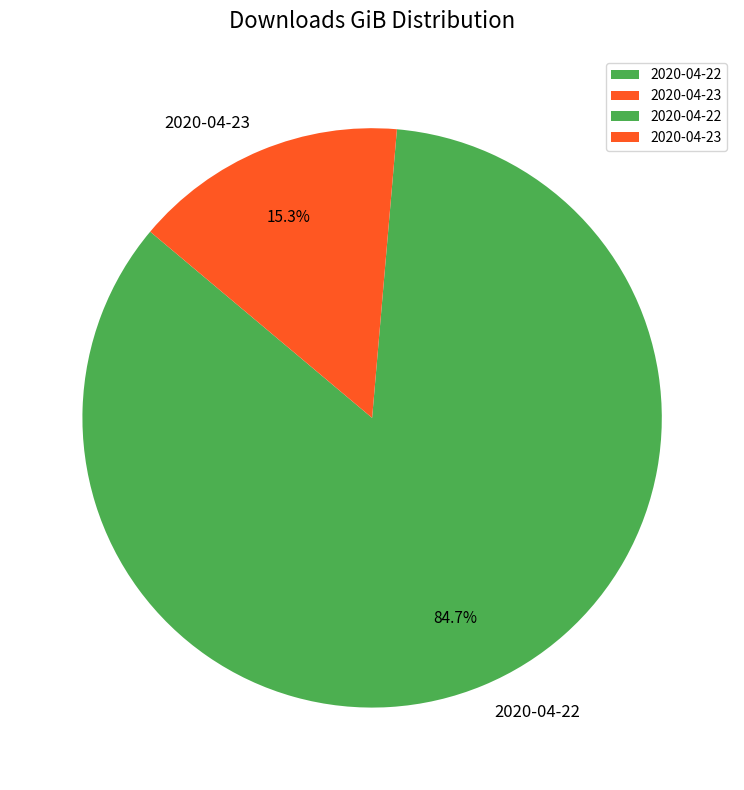

The 2020-04-22 slice represents 85% of the pie. True or false?

True